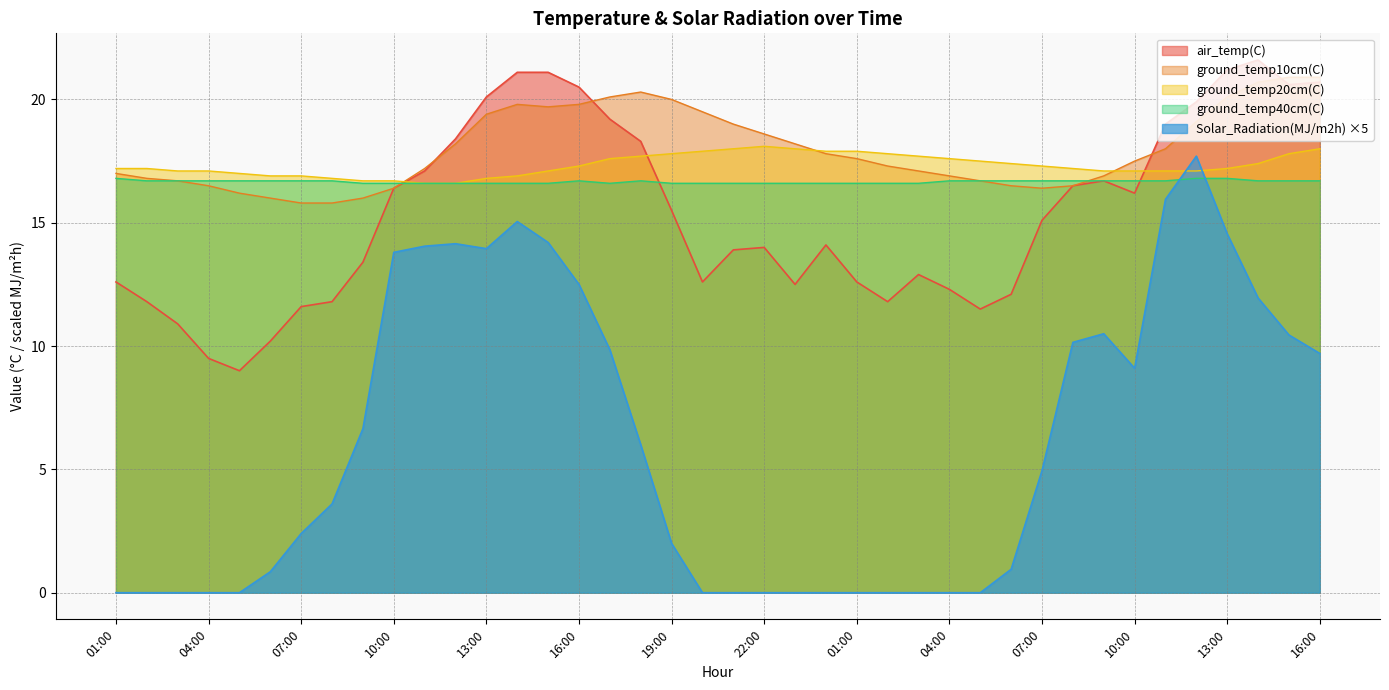

What is the sum of all ground_temp40cm(C) values?

666.6